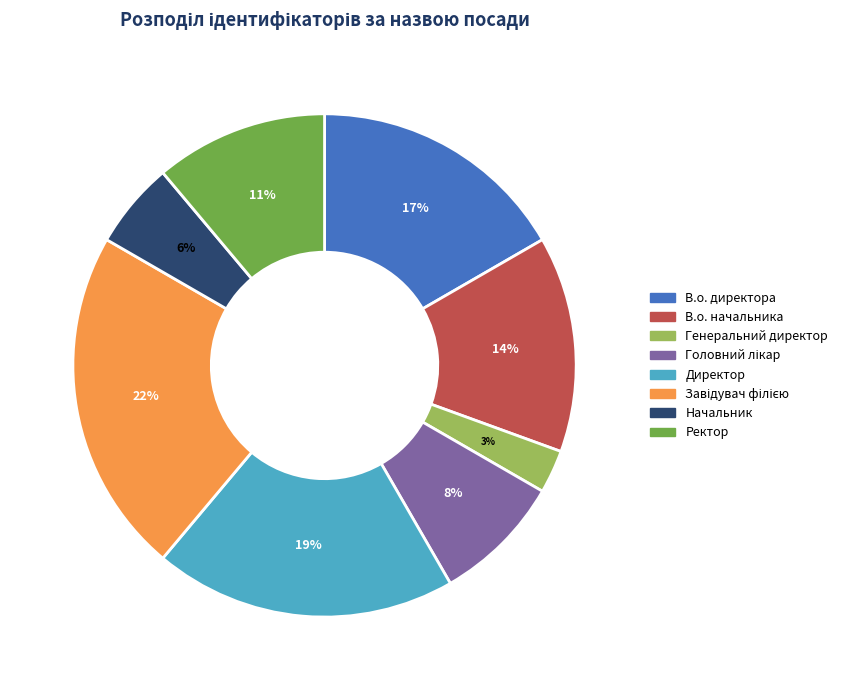

To the nearest percent, what is the difference between the largest and smallest slice percentages?

19%